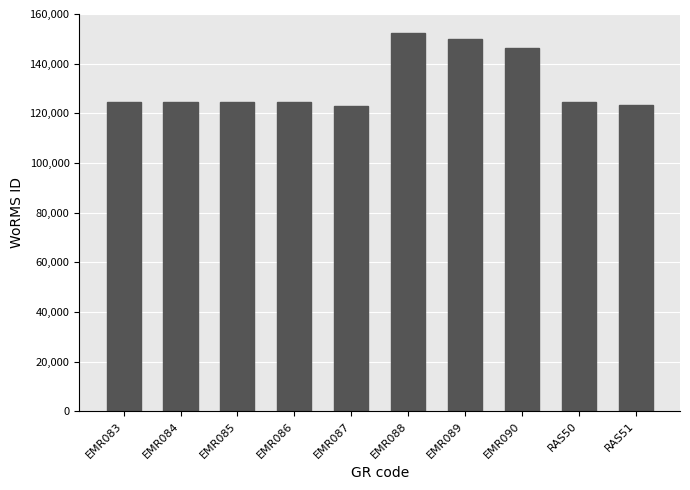

Count the number of categories in the chart.

10